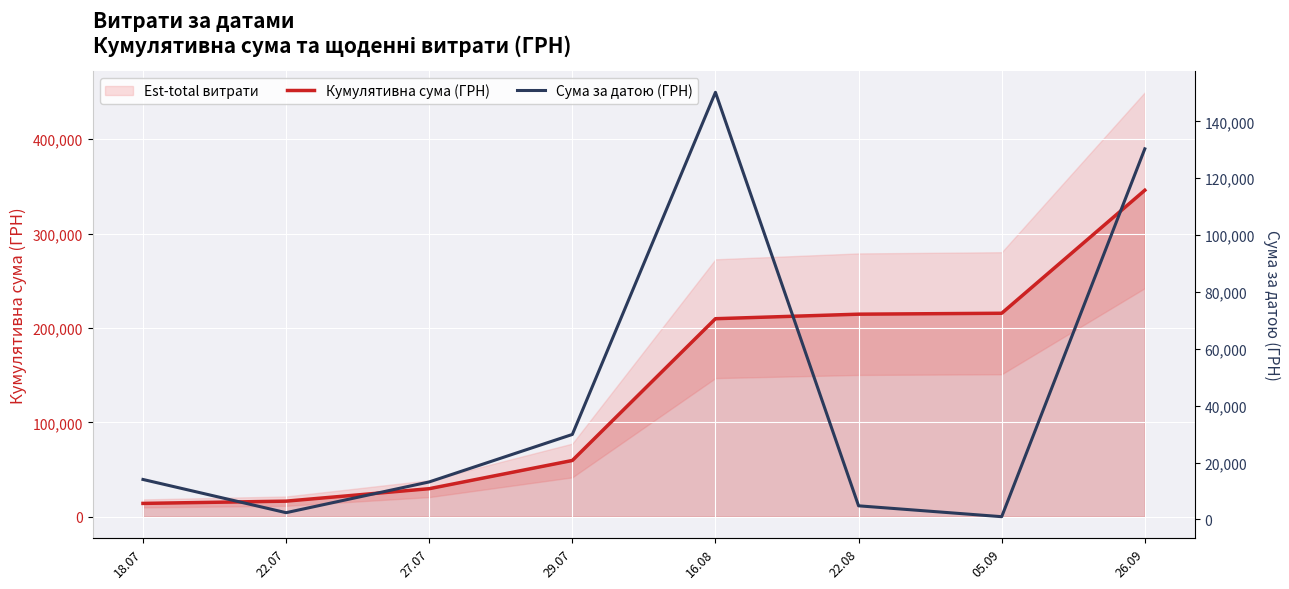

True or false: Кумулятивна сума (ГРН) and Сума за датою (ГРН) intersect in this chart.

False